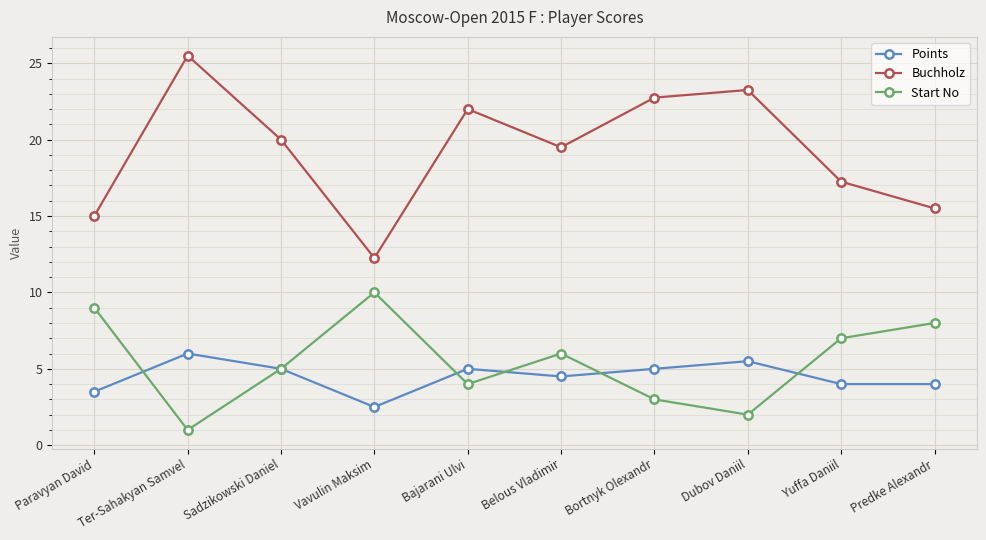

At which label is Start No closest to 5?

Sadzikowski Daniel